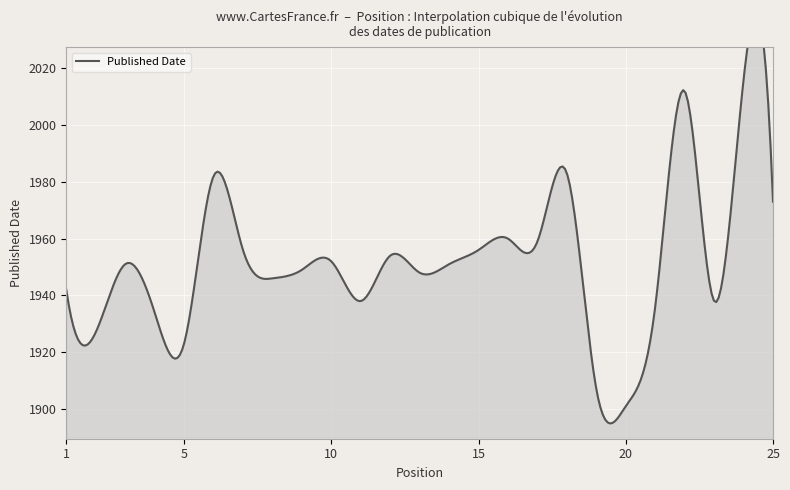

True or false: there are more than 0 points higher than both neighbors.

True